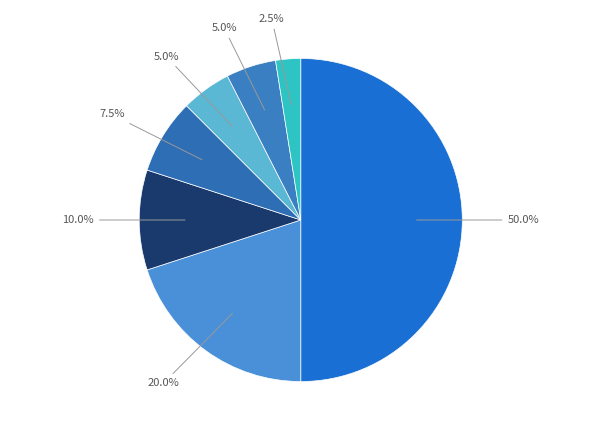

Which category has the biggest portion of the pie?

GM